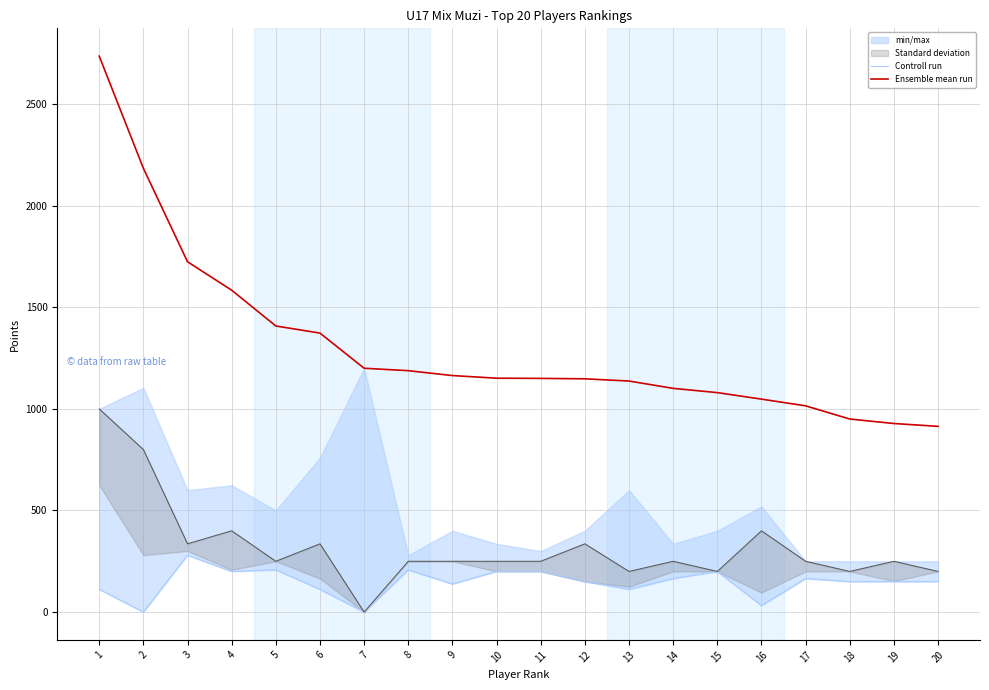

What is the difference between the highest and lowest values at 9?

1026